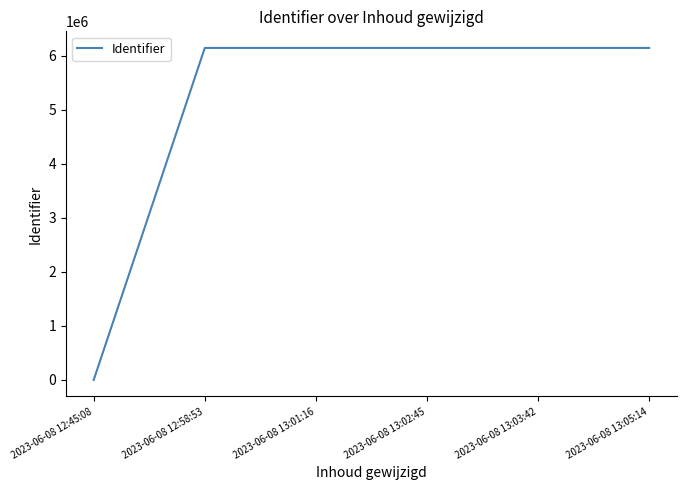

True or false: the data has more than 2 interior local peaks.

False